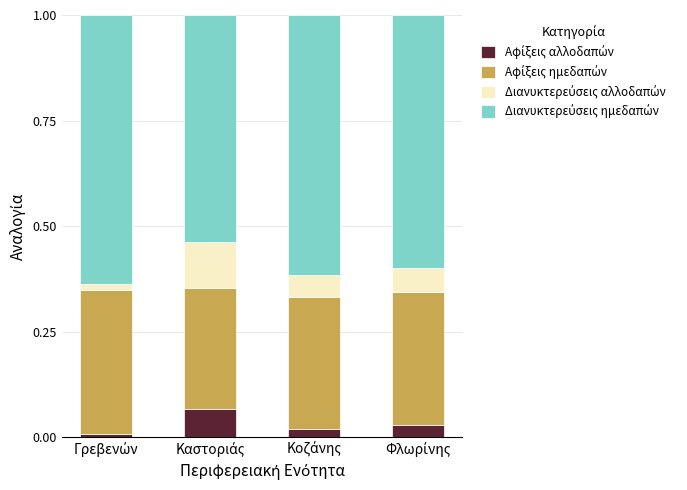

Rank the series at Φλωρίνης from highest to lowest value.

Διανυκτερεύσεις ημεδαπών, Αφίξεις ημεδαπών, Διανυκτερεύσεις αλλοδαπών, Αφίξεις αλλοδαπών